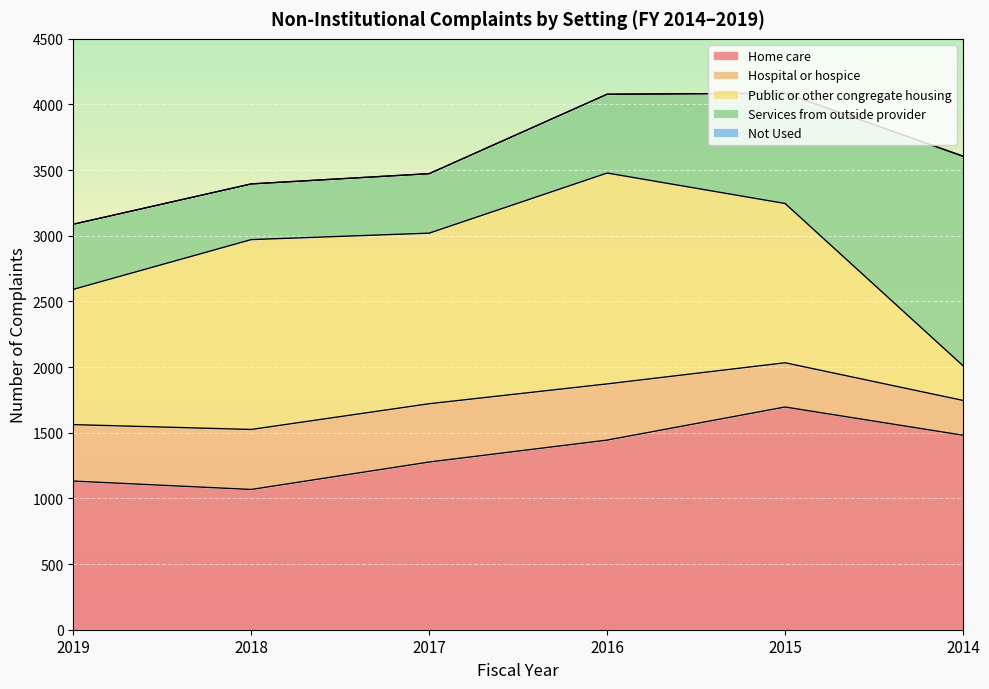

What is the average value of the Home care series?

1350